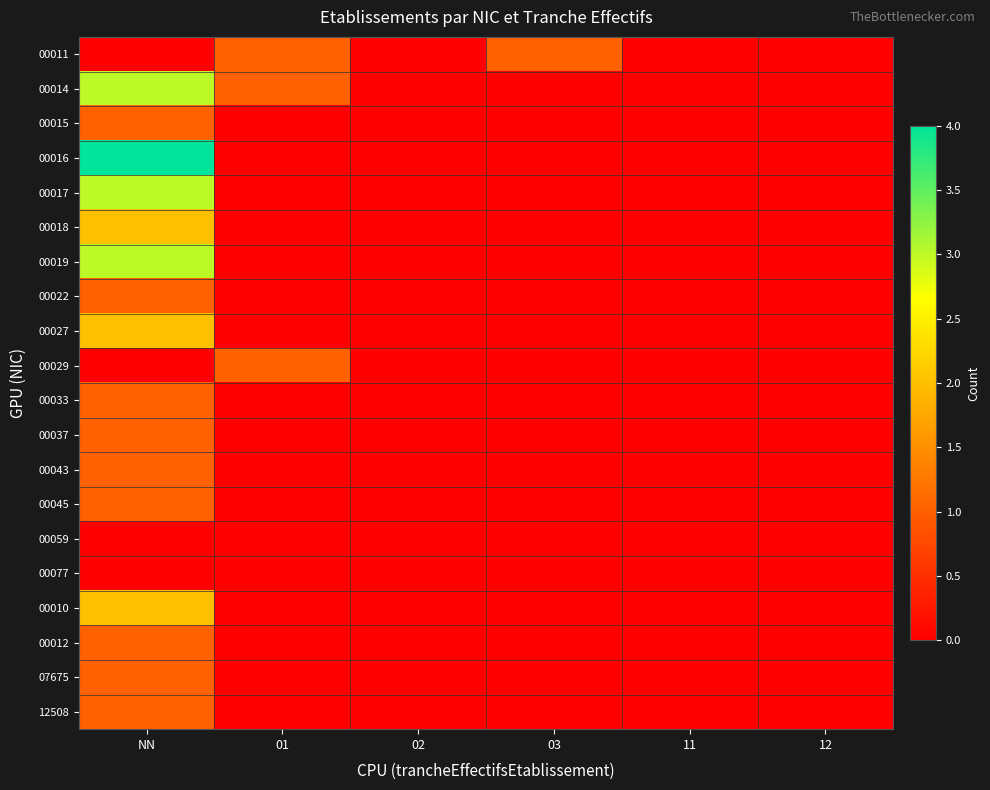

At which category does the chart reach its minimum across all series?

NN